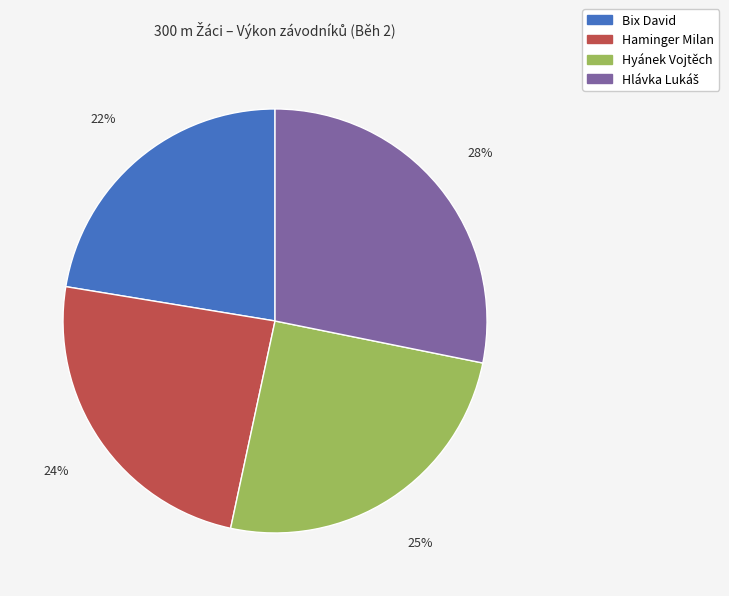

Between Bix David and Haminger Milan, which is larger?

Haminger Milan